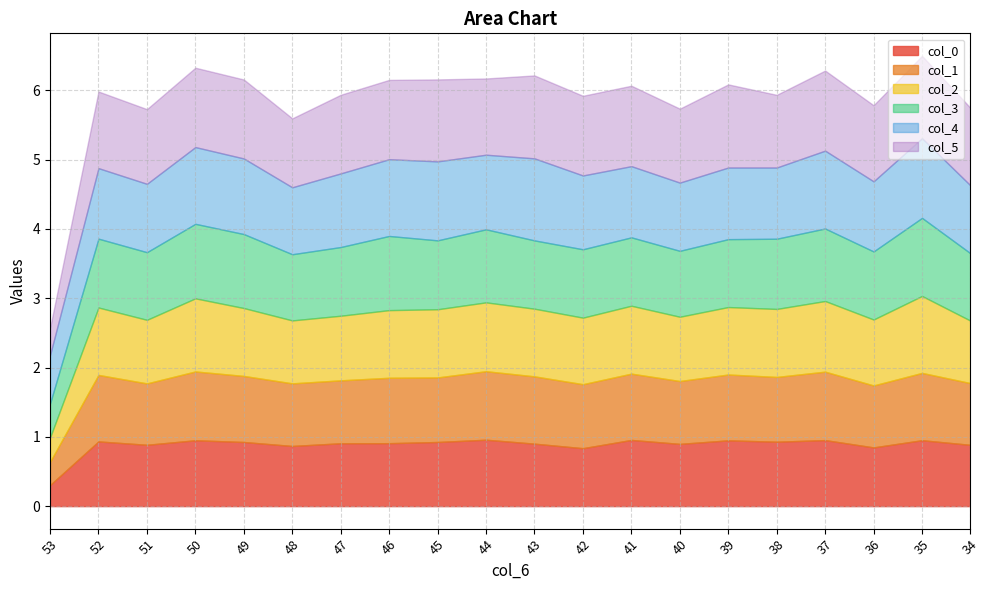

True or false: col_0 and col_4 intersect in this chart.

False